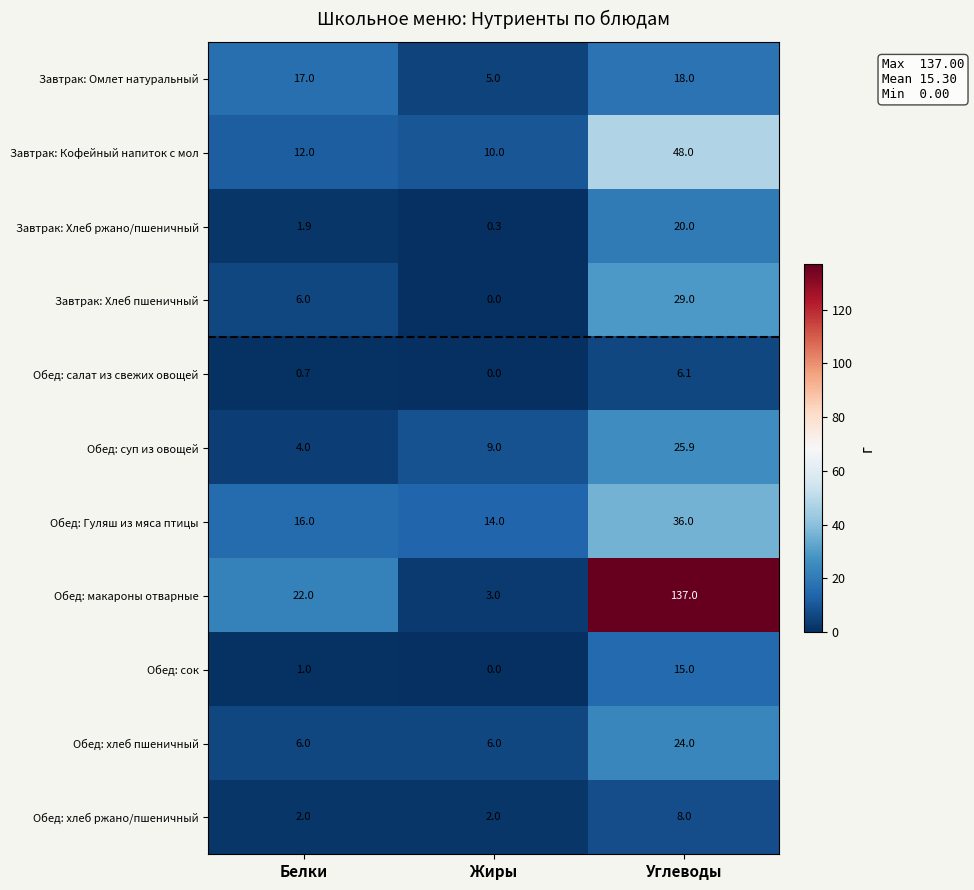

What is the sum of all Завтрак: Кофейный напиток с мол values?

70.0